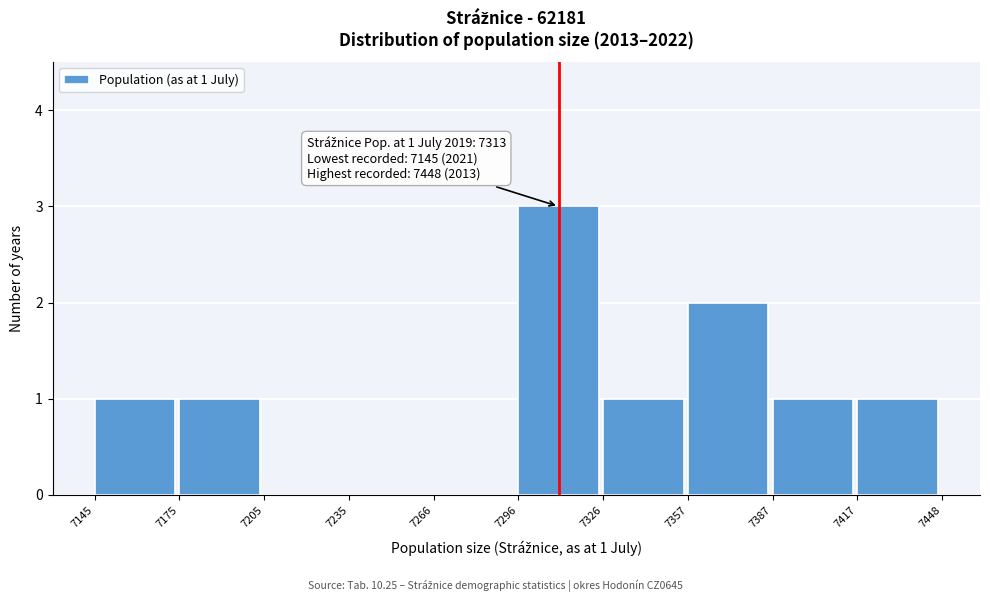

Which range on the x-axis has the tallest bar?

7296 to 7326